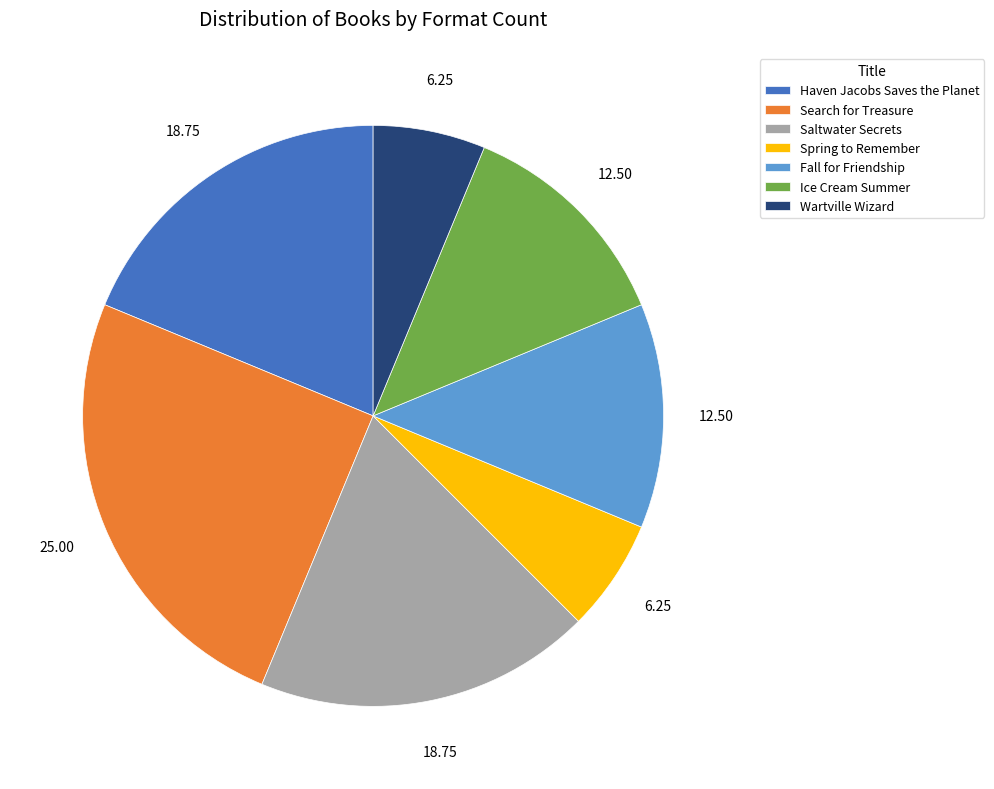

Combined, do Spring to Remember and Ice Cream Summer account for over 50%?

No